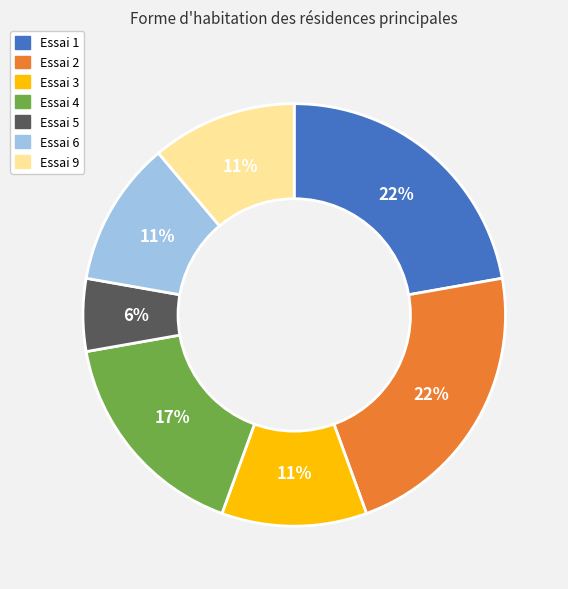

How many slices are in this pie chart?

7